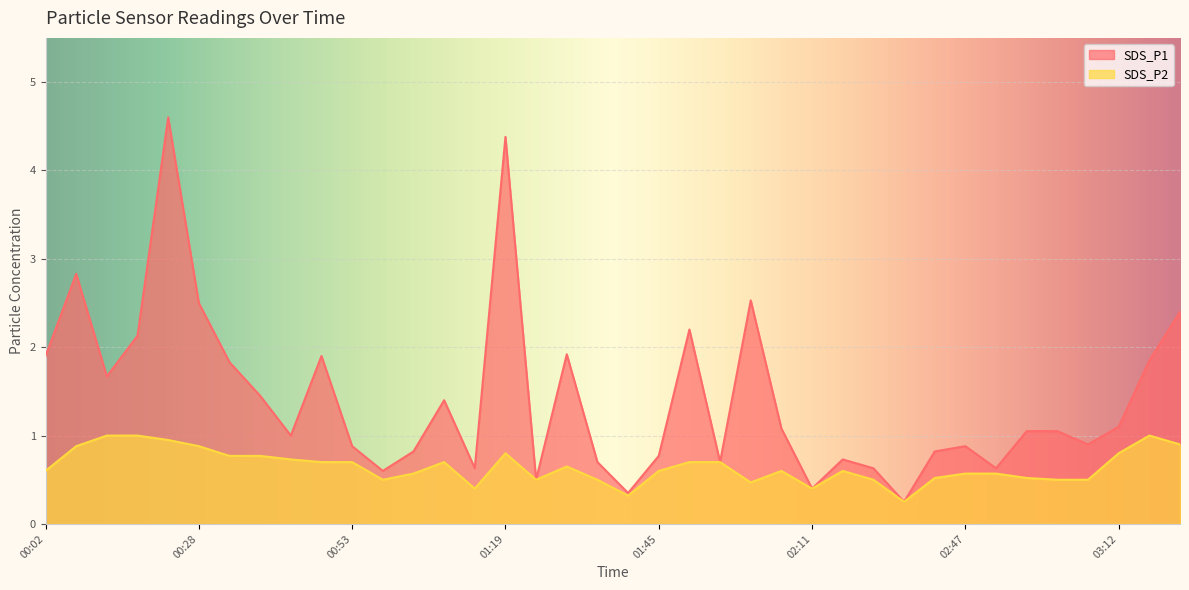

True or false: SDS_P2 has a value of 0.8 at 03:12.

True